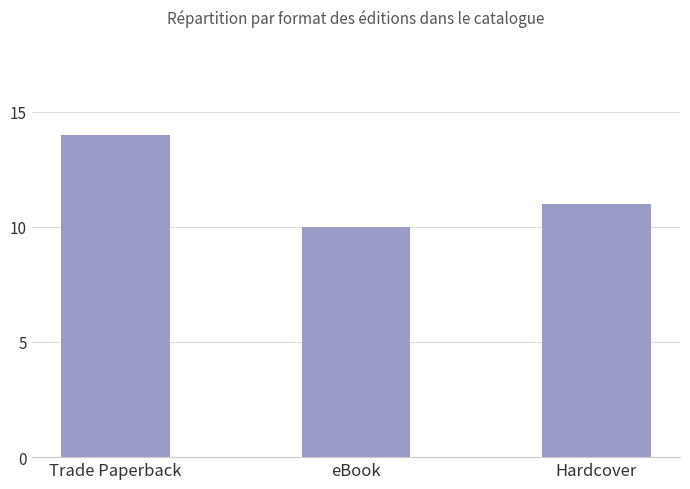

Does the chart contain stacked bars?

No